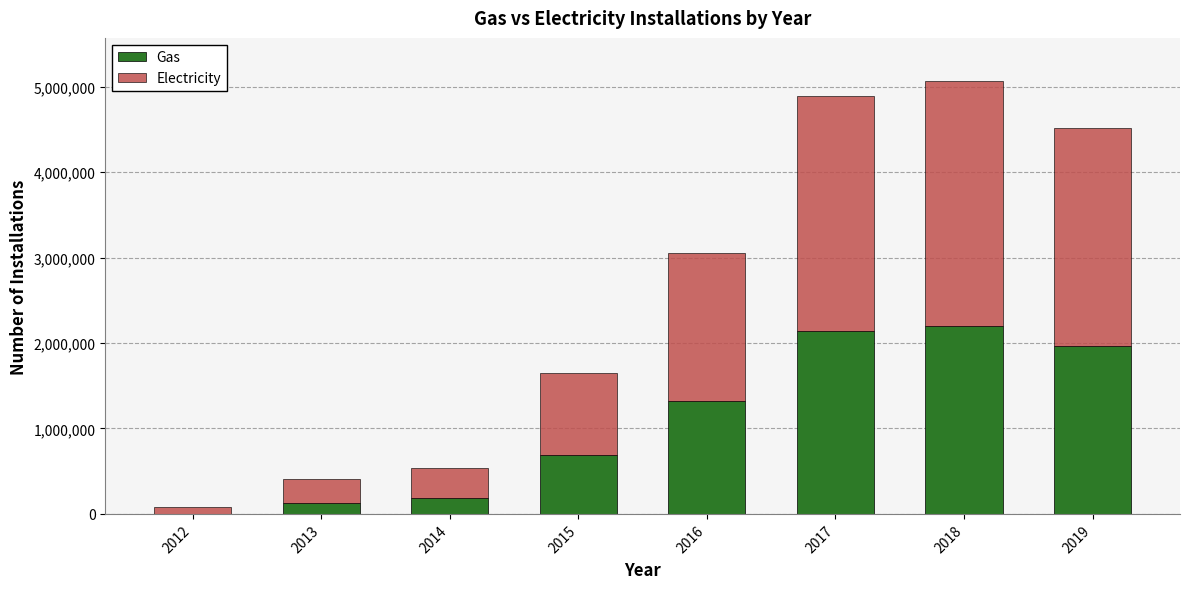

Reading left to right, transcribe the values for Gas.

2012=1932	2013=122868	2014=191785	2015=694213	2016=1318565	2017=2134983	2018=2194343	2019=1967132